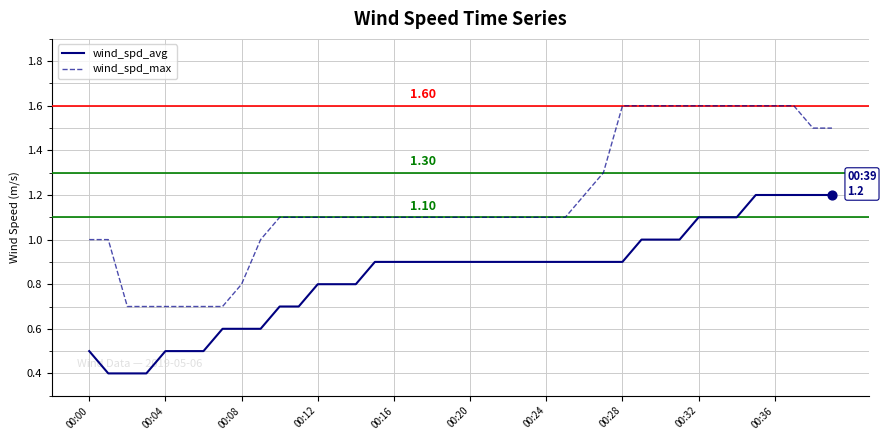

Which series has the largest range (max minus min)?

wind_spd_max